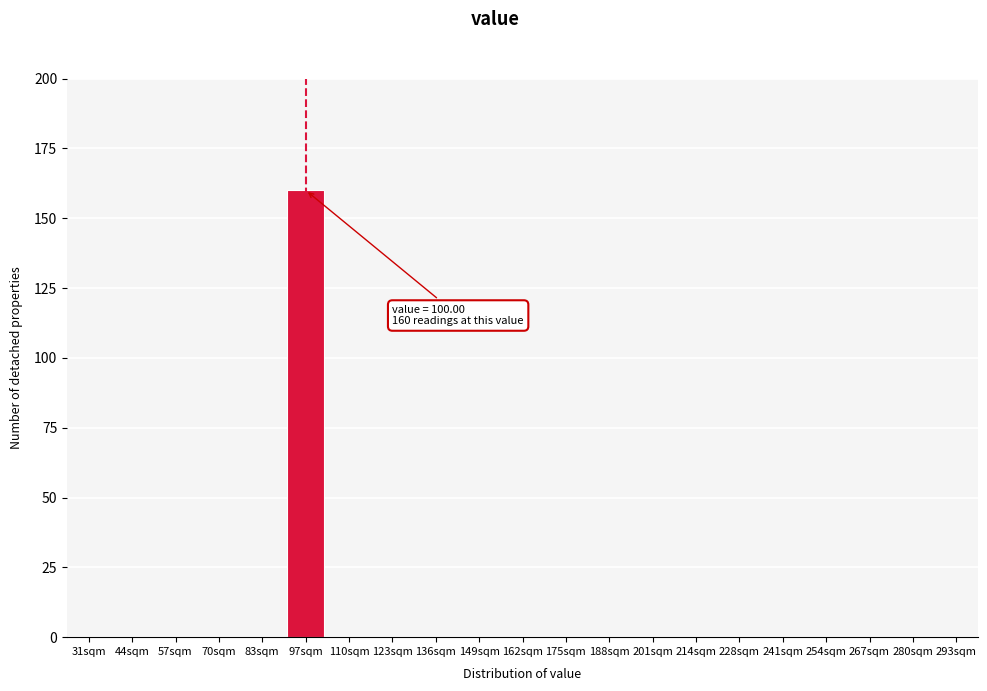

Reading left to right, list all the values displayed in this chart.

31sqm=0	44sqm=0	57sqm=0	70sqm=0	83sqm=0	97sqm=160	110sqm=0	123sqm=0	136sqm=0	149sqm=0	162sqm=0	175sqm=0	188sqm=0	201sqm=0	214sqm=0	228sqm=0	241sqm=0	254sqm=0	267sqm=0	280sqm=0	293sqm=0